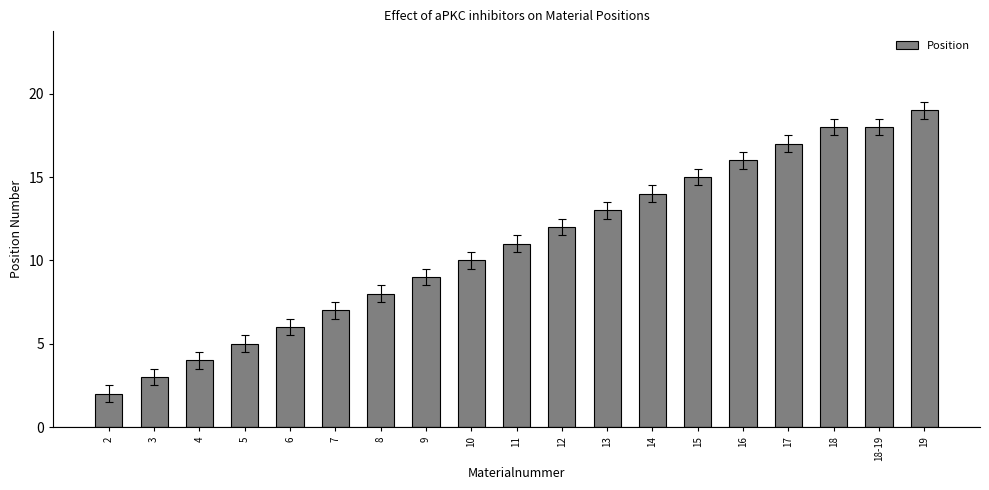

What is the minimum value shown in the chart?

2